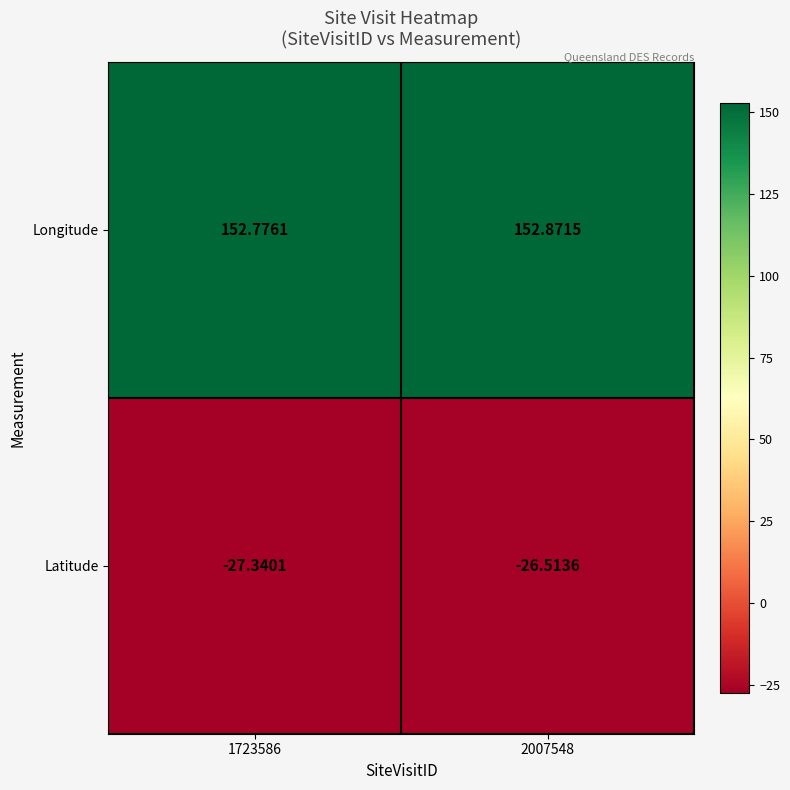

List the series in order of their peak value, lowest first.

Latitude, Longitude